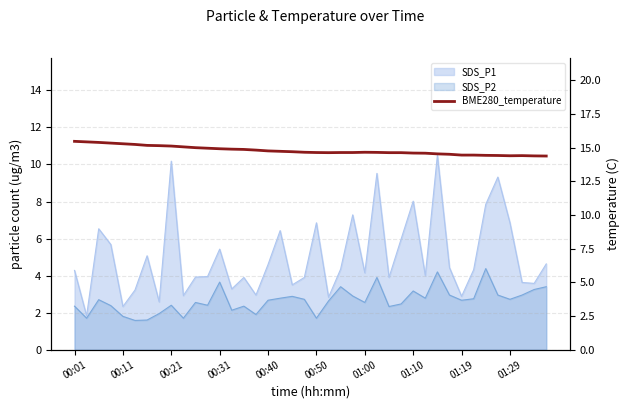

Reading right to left, extract all data points from this chart.

14.4	14.4	14.4	14.4	14.4	14.4	14.4	14.4	14.5	14.5	14.6	14.6	14.6	14.6	14.6	14.7	14.6	14.6	14.6	14.6	14.7	14.7	14.7	14.8	14.8	14.9	14.9	14.9	14.9	15.0	15.1	15.1	15.1	15.2	15.2	15.3	15.3	15.4	15.4	15.5